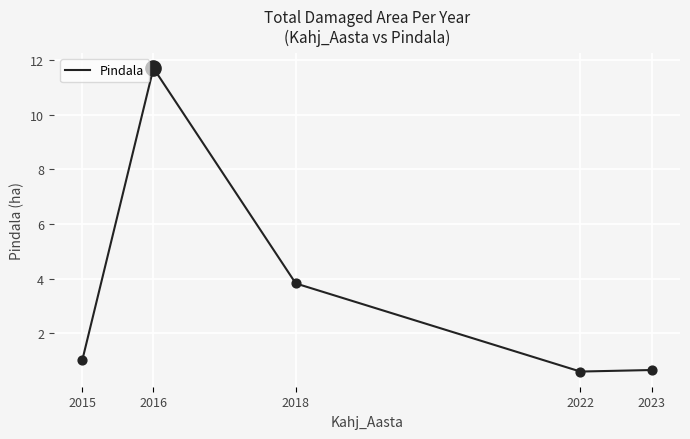

What is the change in value from 2022 to 2023?

+0.1